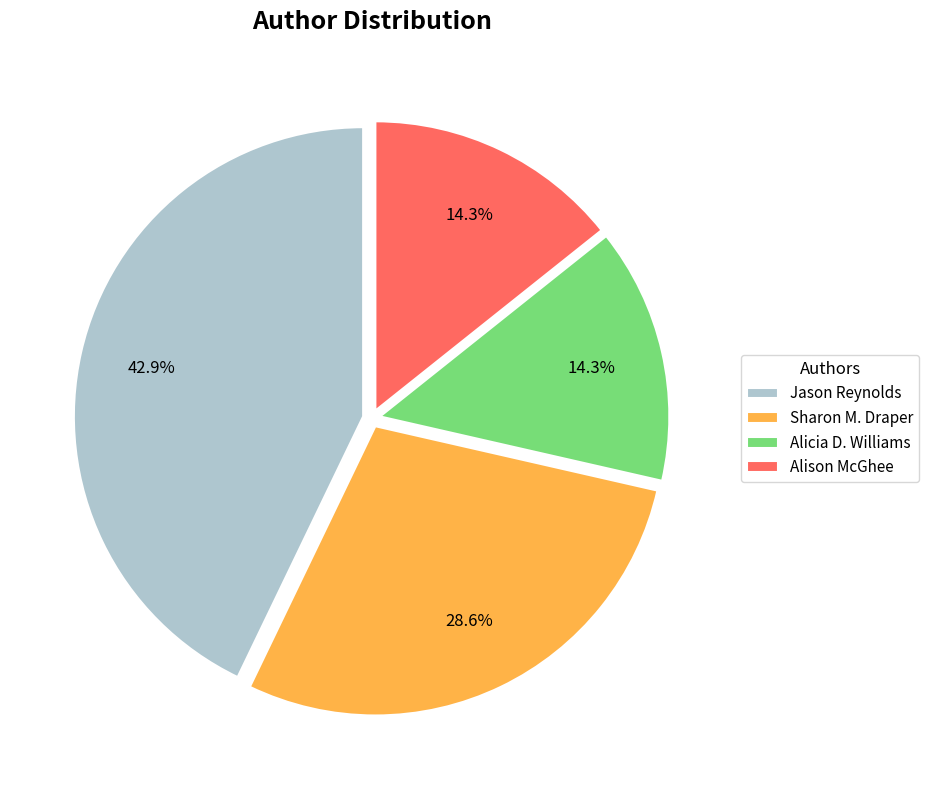

Is there a majority slice in this chart?

No